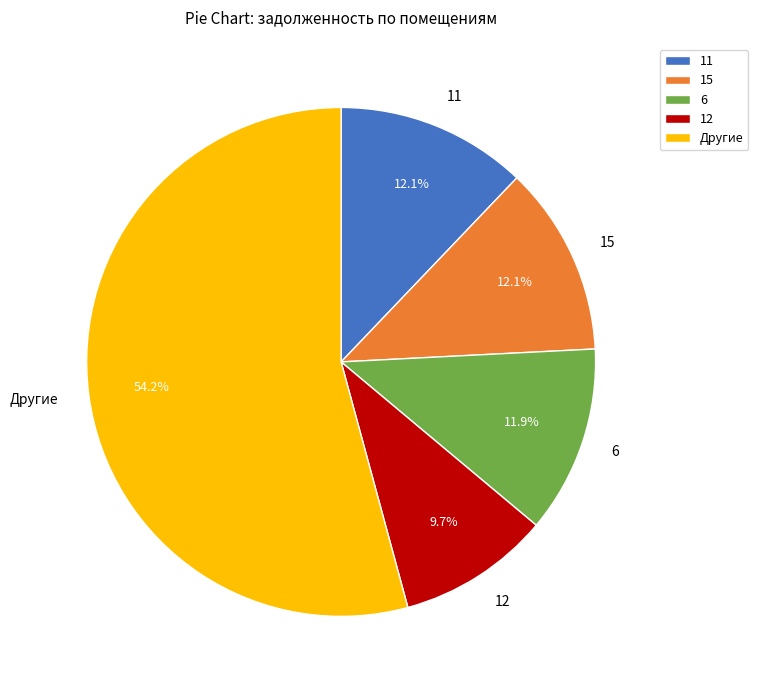

Is there a majority slice in this chart?

Yes